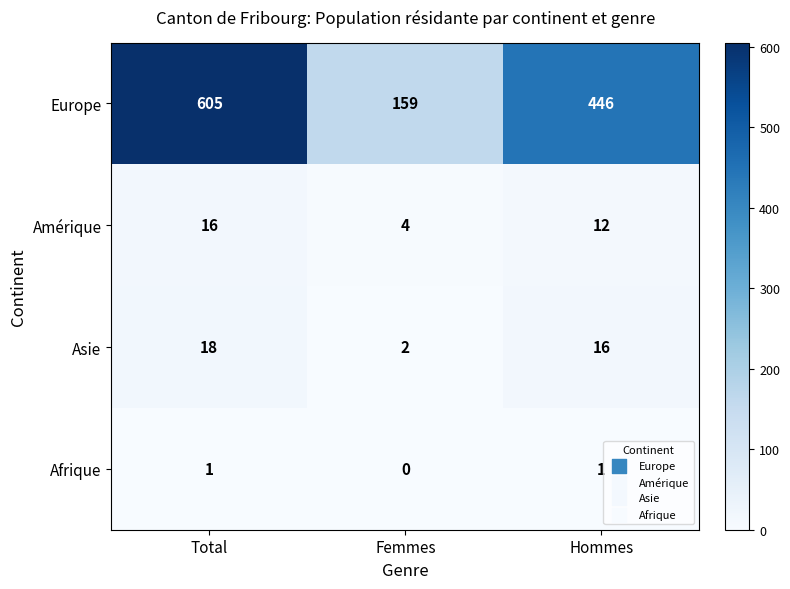

At Total, list the series in order from smallest to largest.

Afrique, Amérique, Asie, Europe